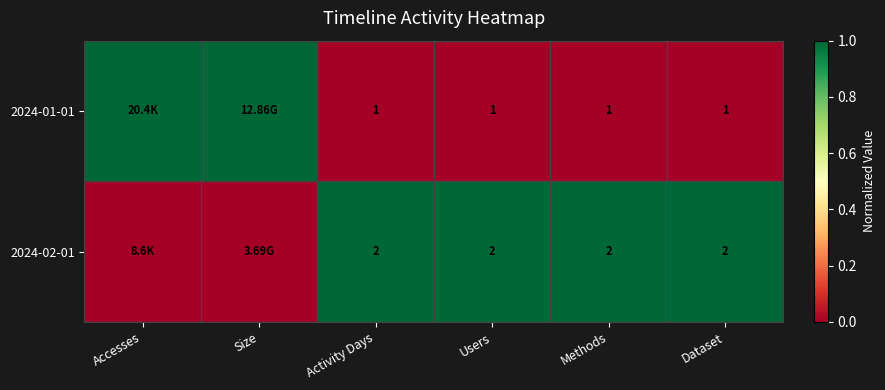

At Dataset, list the series in order from smallest to largest.

2024-01-01, 2024-02-01